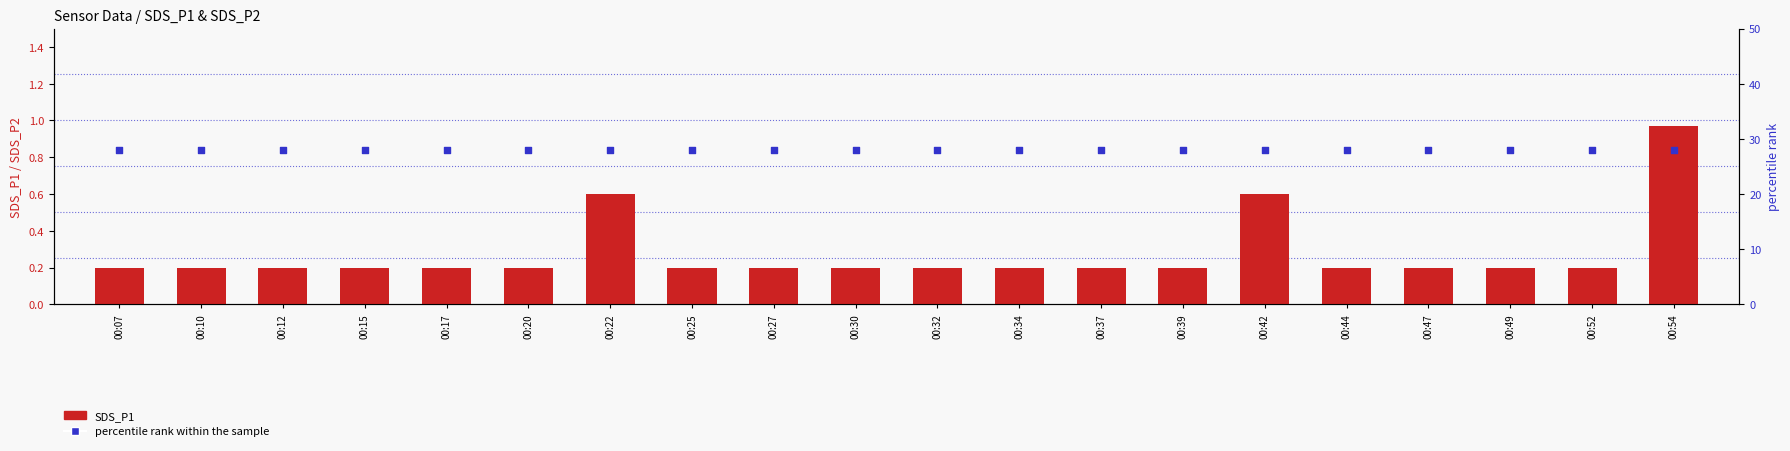

Is the value of SDS_P1 at 00:47 greater than the value of percentile rank within the sample at 00:07?

No